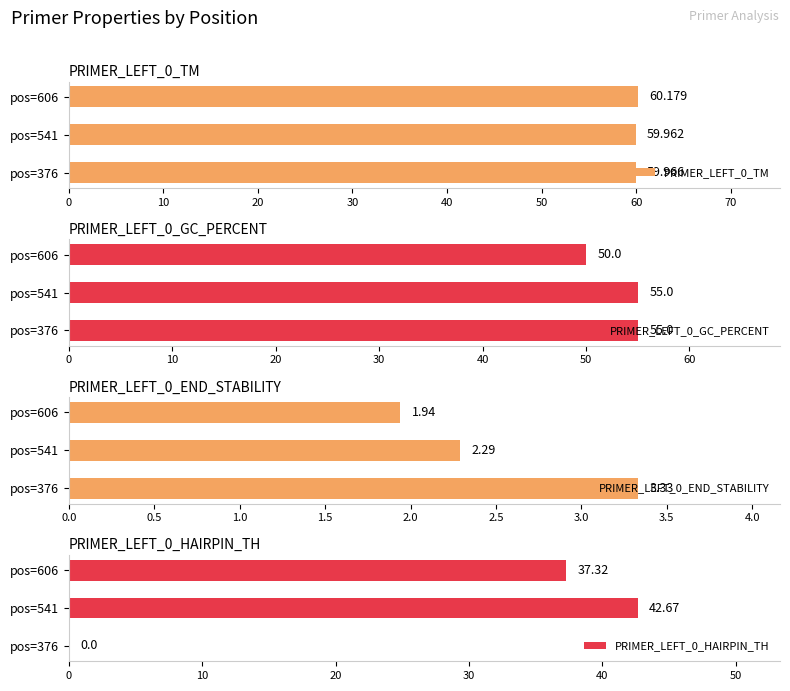

How many positive values does the PRIMER_LEFT_0_HAIRPIN_TH series have?

2